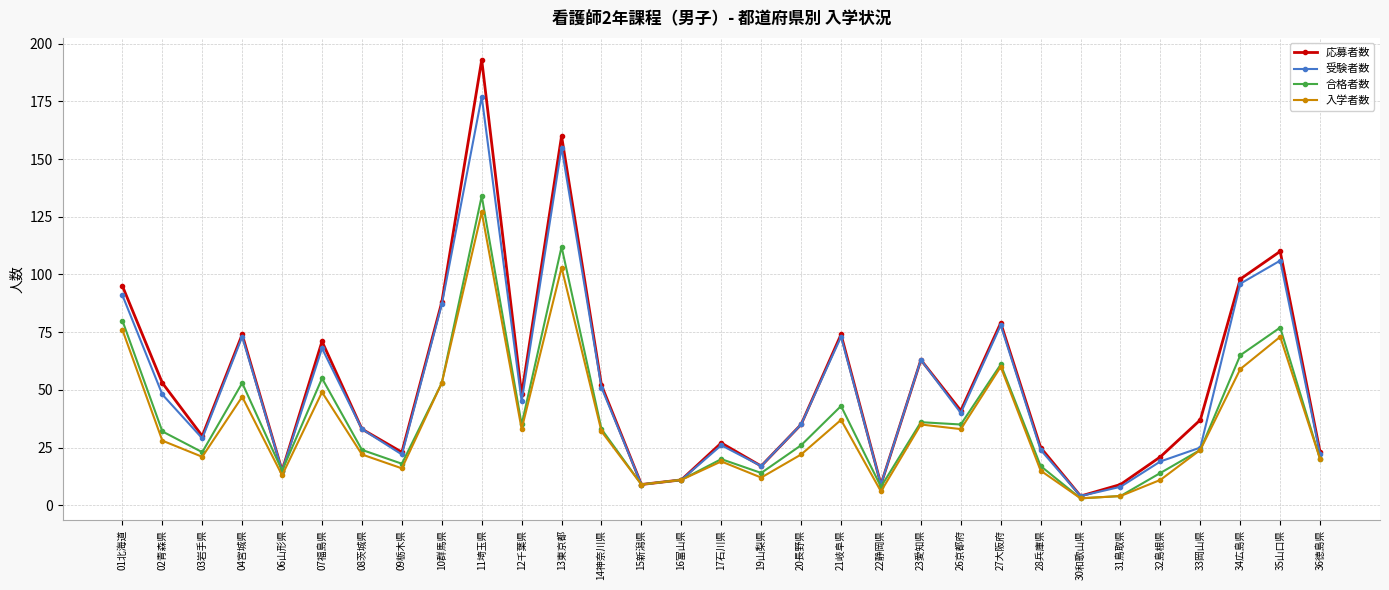

Is the value of 合格者数 at 16富山県 greater than the value of 受験者数 at 27大阪府?

No